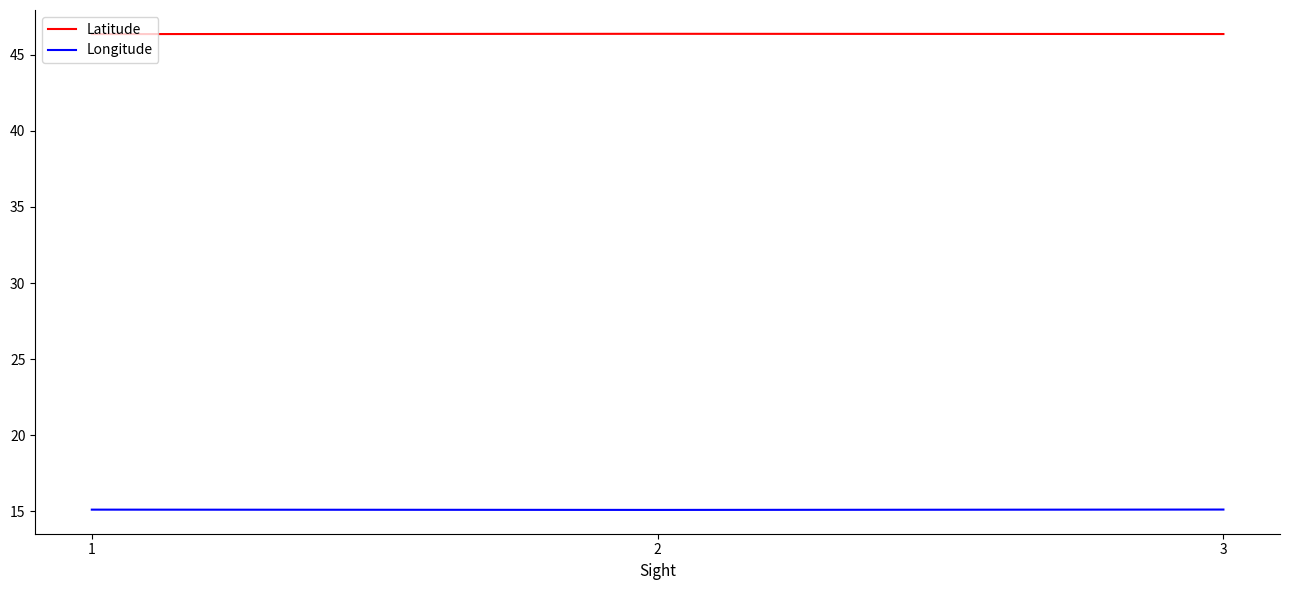

Rank the series at 1 from highest to lowest value.

Latitude, Longitude